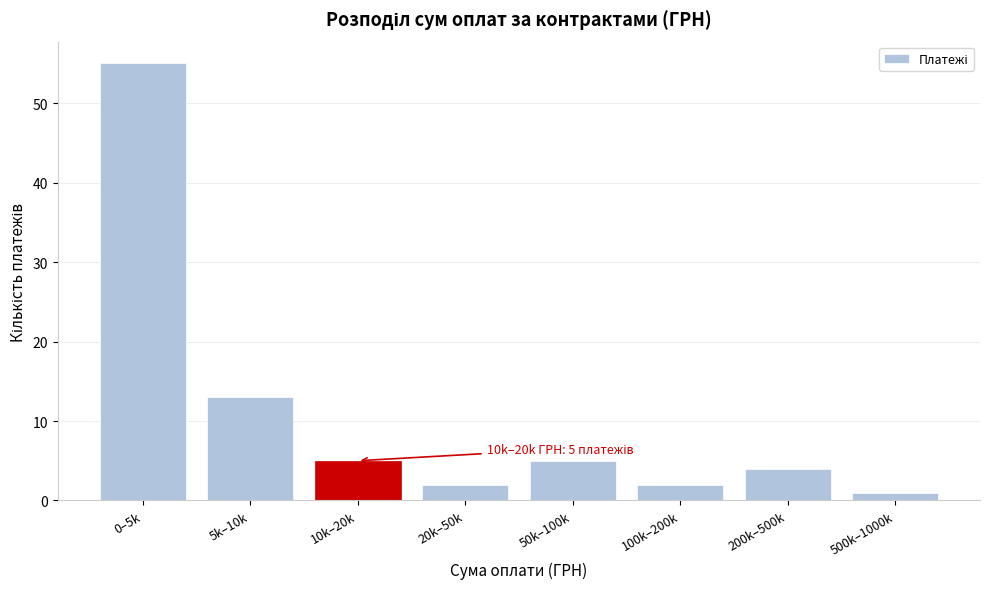

Reading left to right, extract all data points from this chart.

0–5k=55	5k–10k=13	10k–20k=5	20k–50k=2	50k–100k=5	100k–200k=2	200k–500k=4	500k–1000k=1